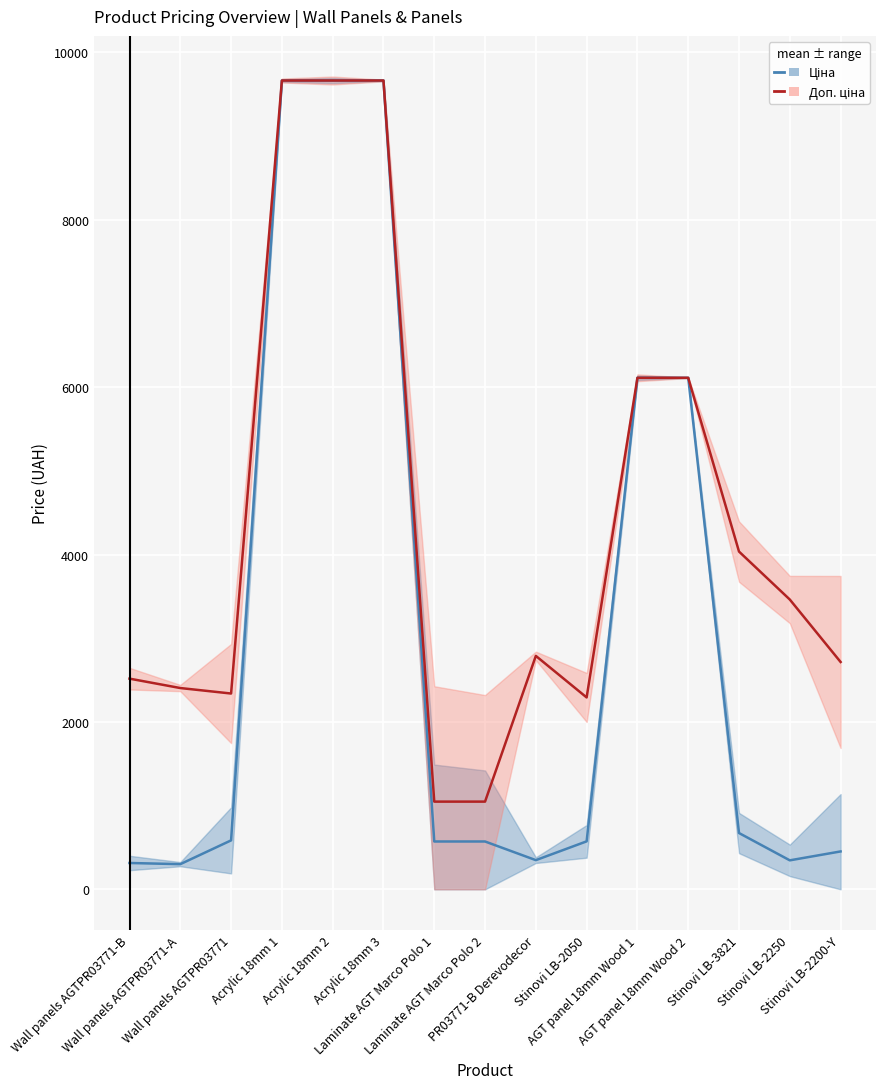

What are all the series names shown in the legend?

Ціна (mean ± range), Доп. ціна (mean ± range)